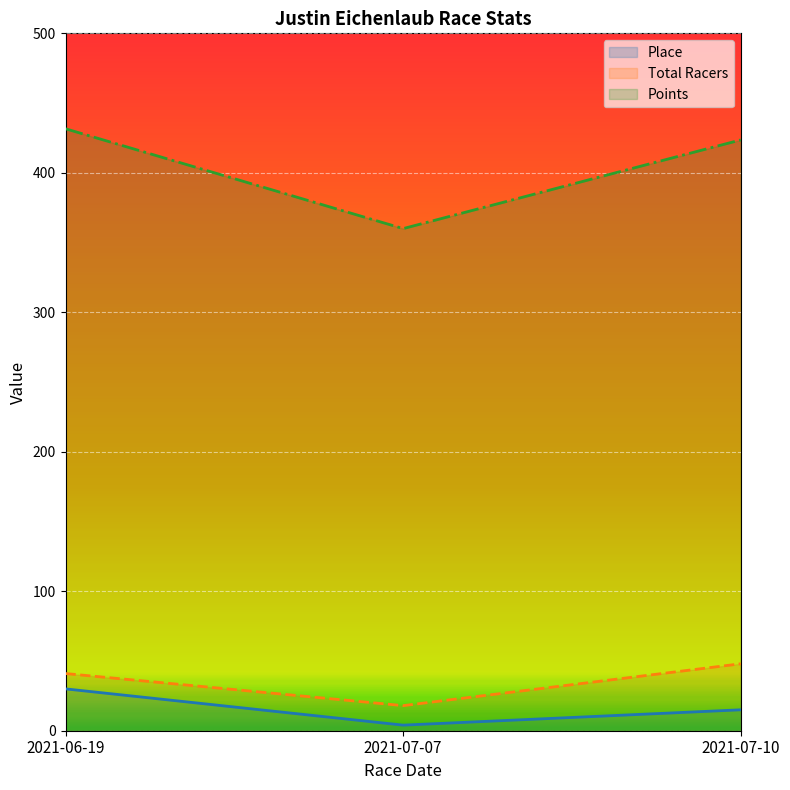

Reading left to right, extract all data points from this chart.

Place: 30.0	4.0	15.0
Total Racers: 41.0	18.0	48.0
Points: 431.6	360.0	423.6